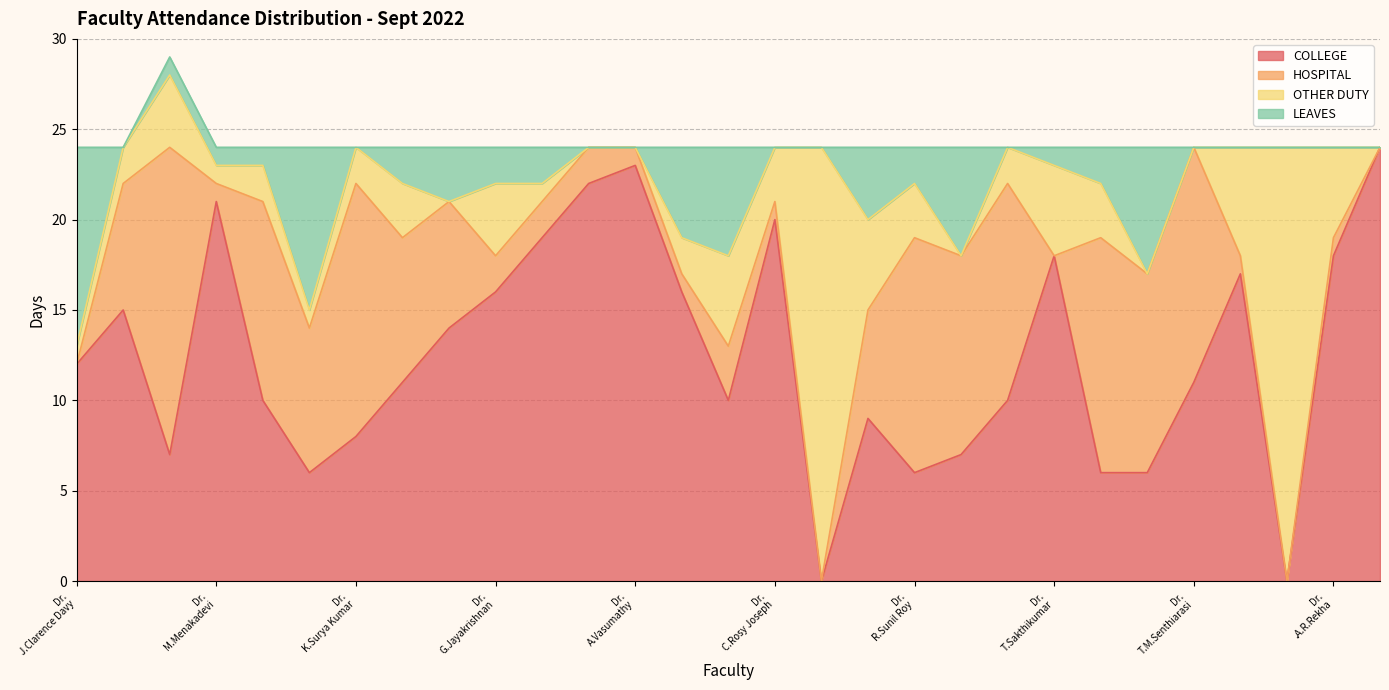

Which series has the largest total across all categories?

COLLEGE